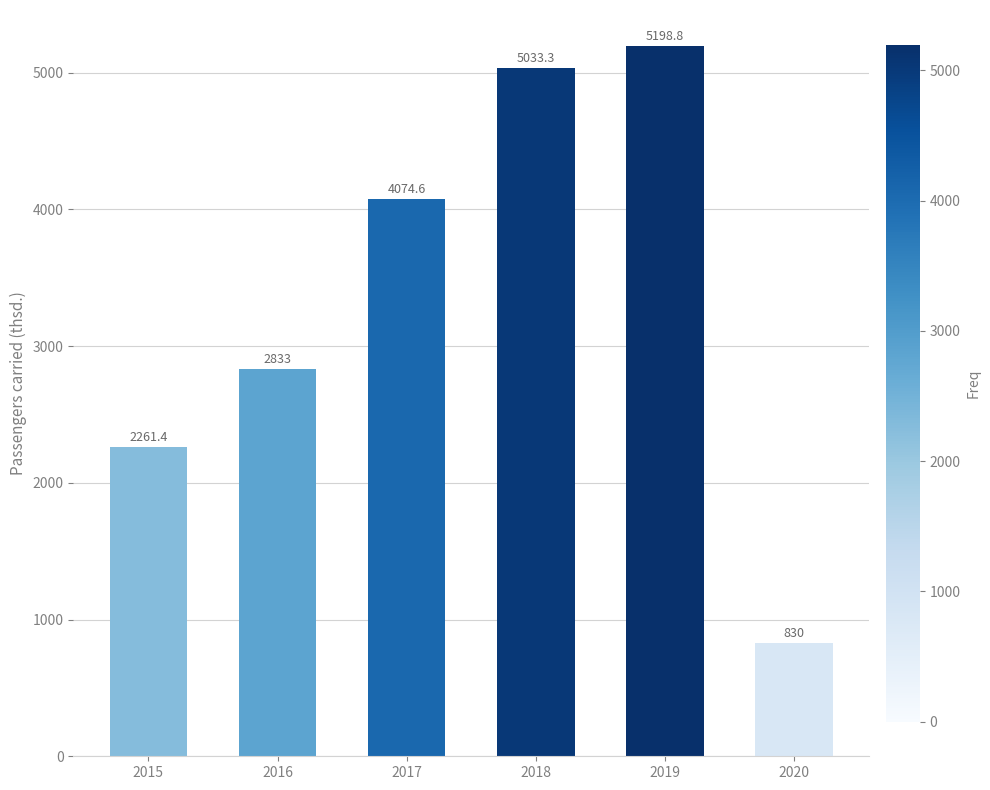

How many values are below 4074?

3